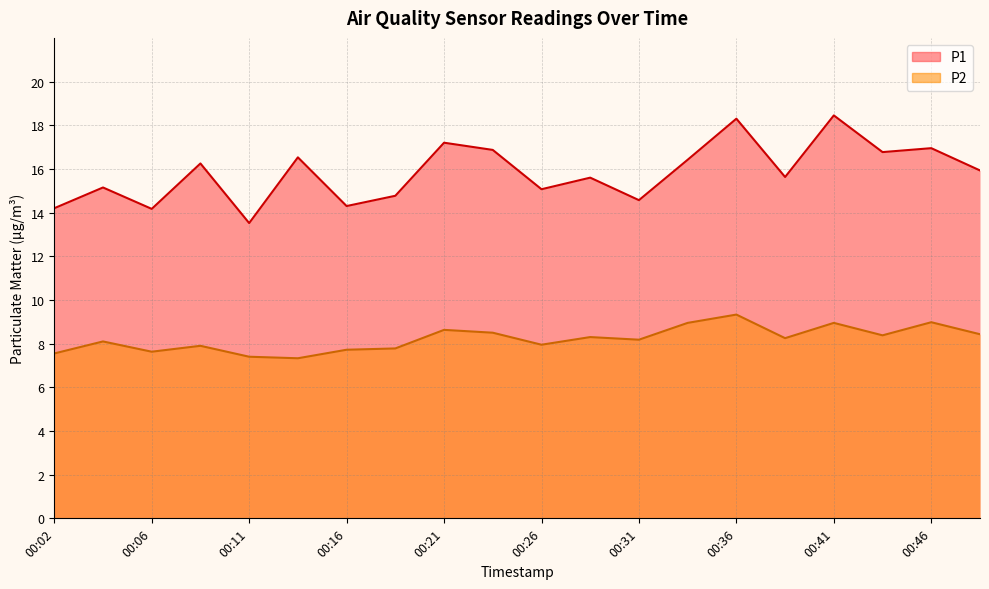

Which category has the lowest value in the P1 series?

00:11